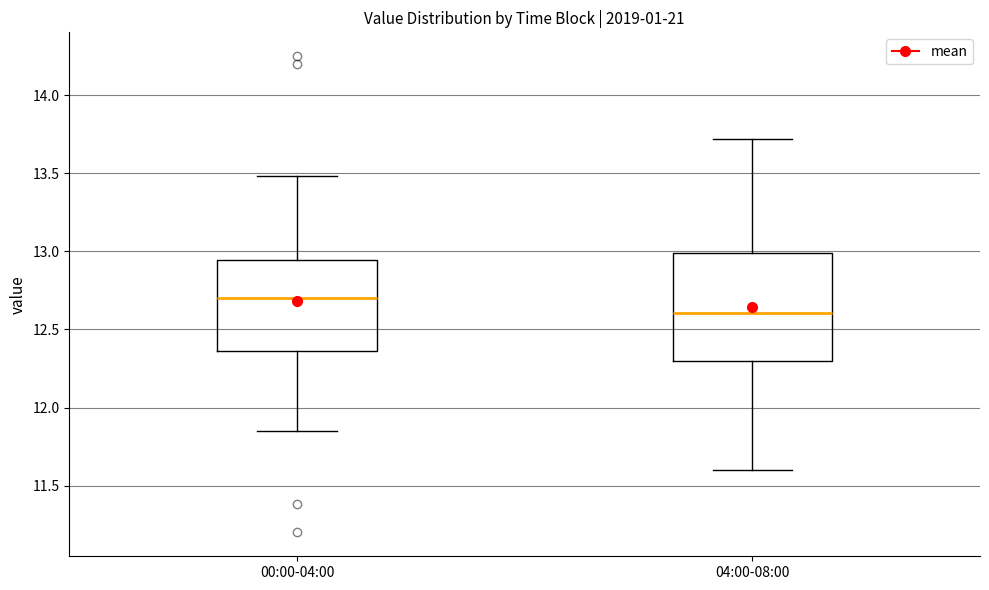

Which box is the tallest, from its lower edge to its upper edge?

04:00-08:00